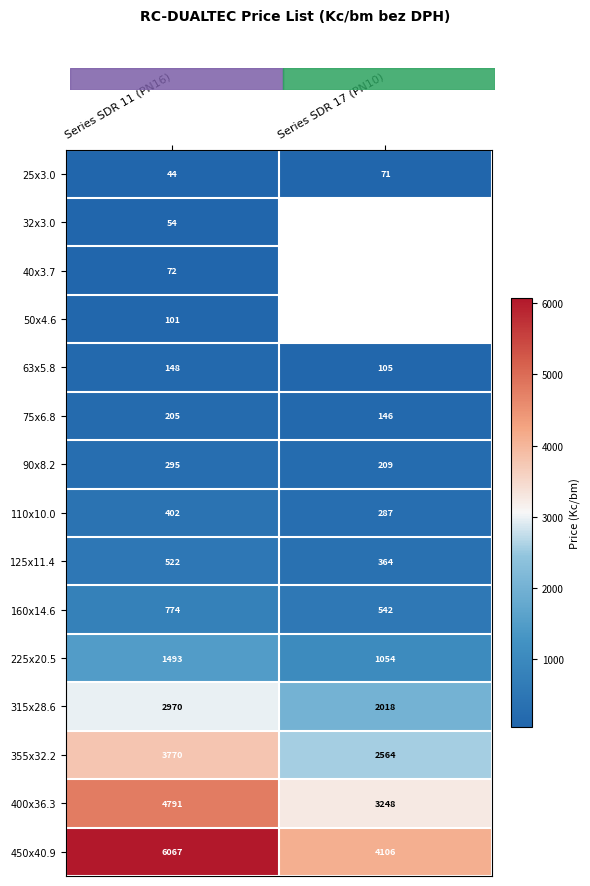

What is the difference between the highest and lowest values at Series SDR 17 (PN10)?

4035.0